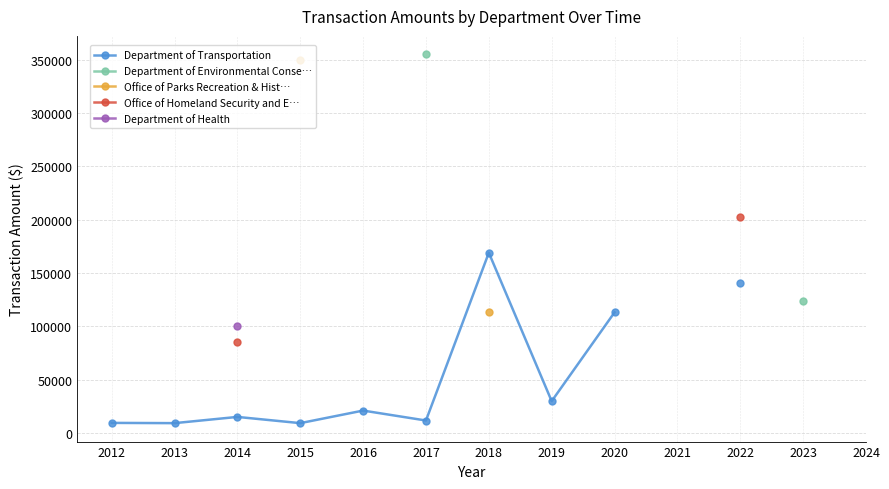

What are all the series names shown in the legend?

Department of Transportation, Department of Environmental Conse…, Office of Parks Recreation & Hist…, Office of Homeland Security and E…, Department of Health